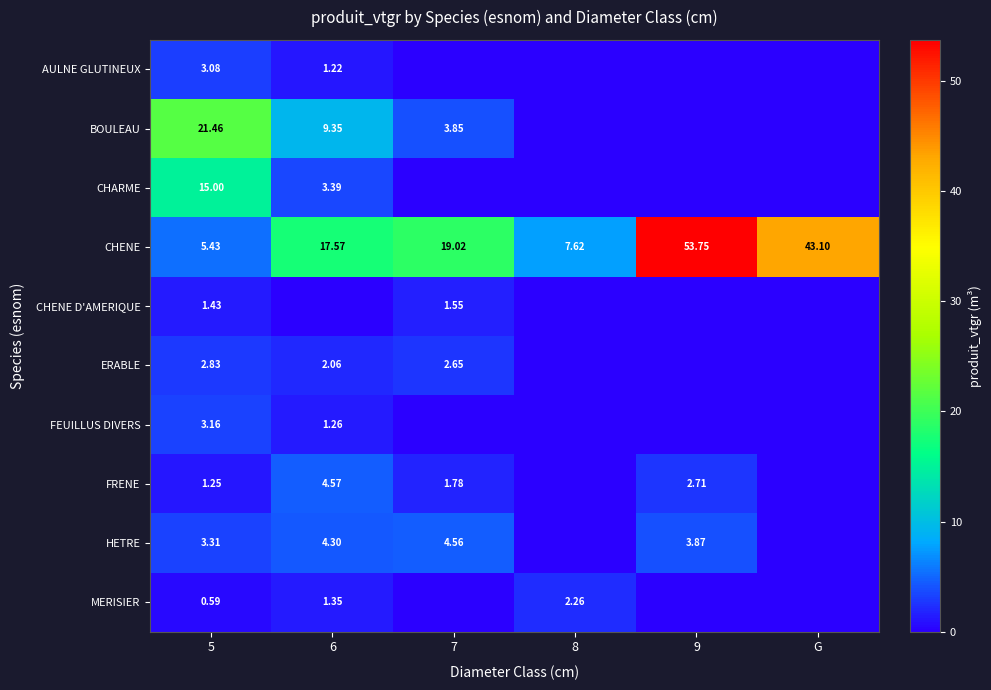

Is the value of HETRE at 9 greater than the value of FRENE at 9?

Yes